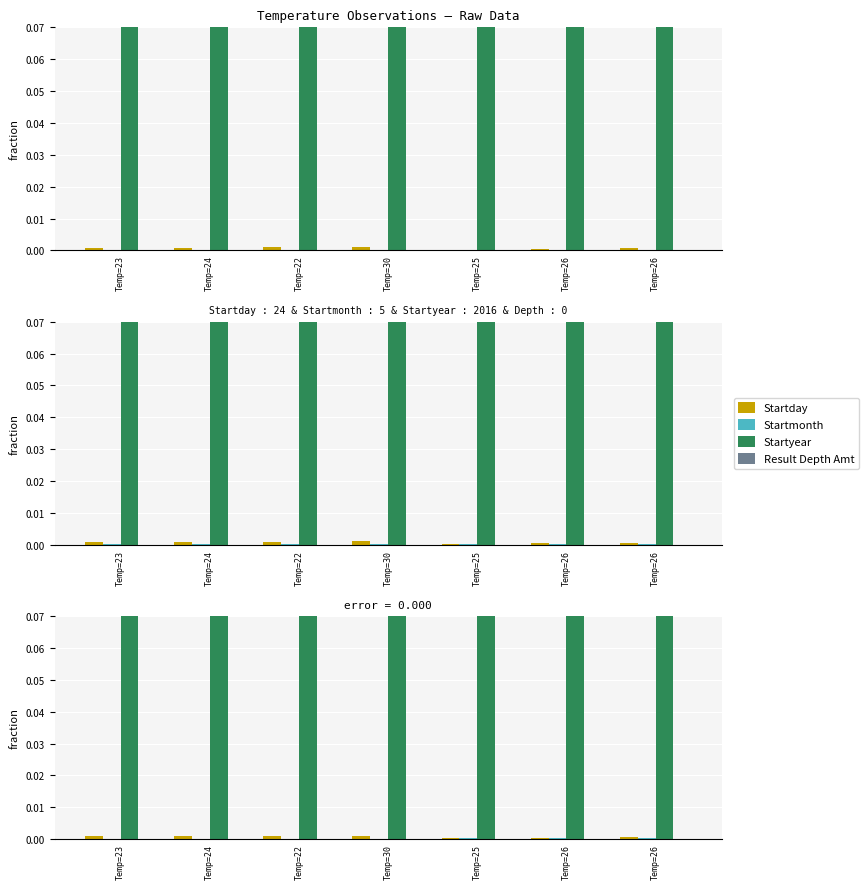

Reading left to right, list all the values displayed in this chart.

Startday: 0.0	0.0	0.0	0.0	0.0	0.0	0.0
Startmonth: 0.0	0.0	0.0	0.0	0.0	0.0	0.0
Startyear: 0.1	0.1	0.1	0.1	0.1	0.1	0.1
Result Depth Amt: 0.0	0.0	0.0	0.0	0.0	0.0	0.0